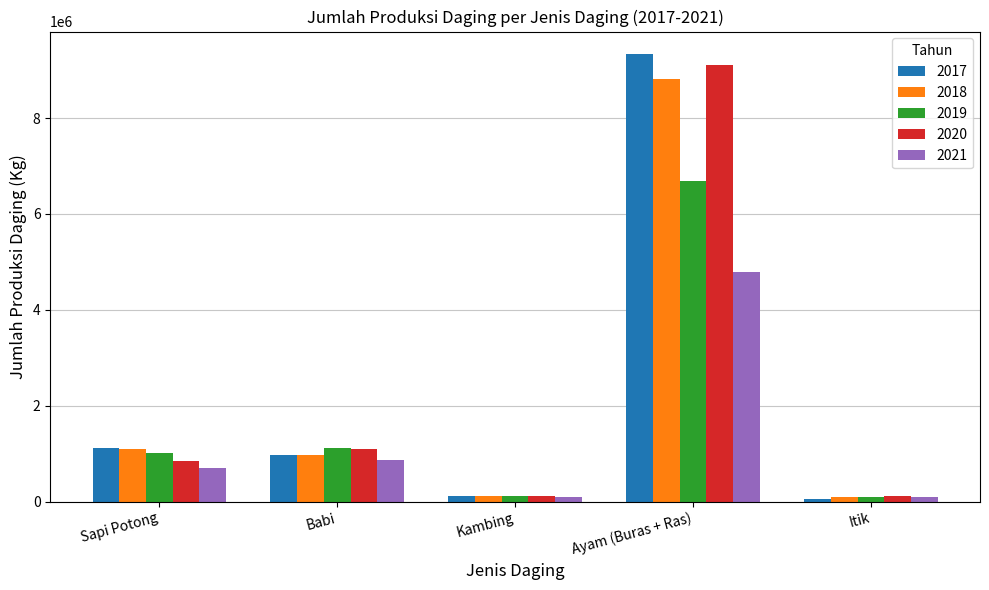

At which category does the chart reach its peak across all series?

Ayam (Buras + Ras)